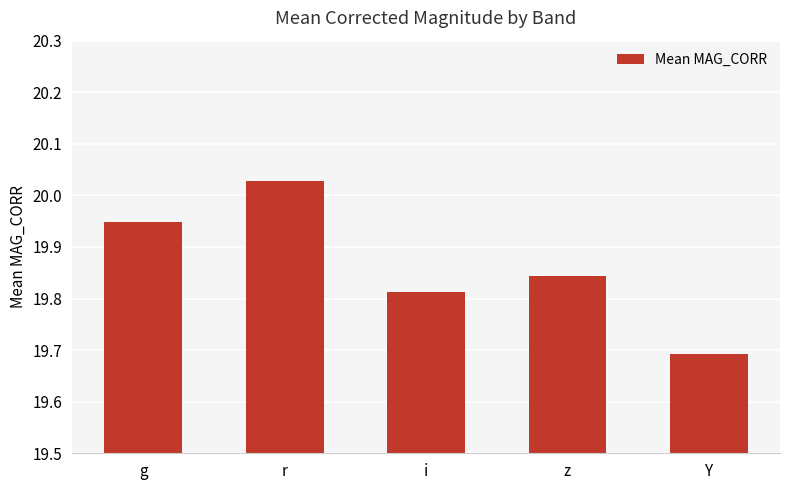

How many series are shown in this chart?

1